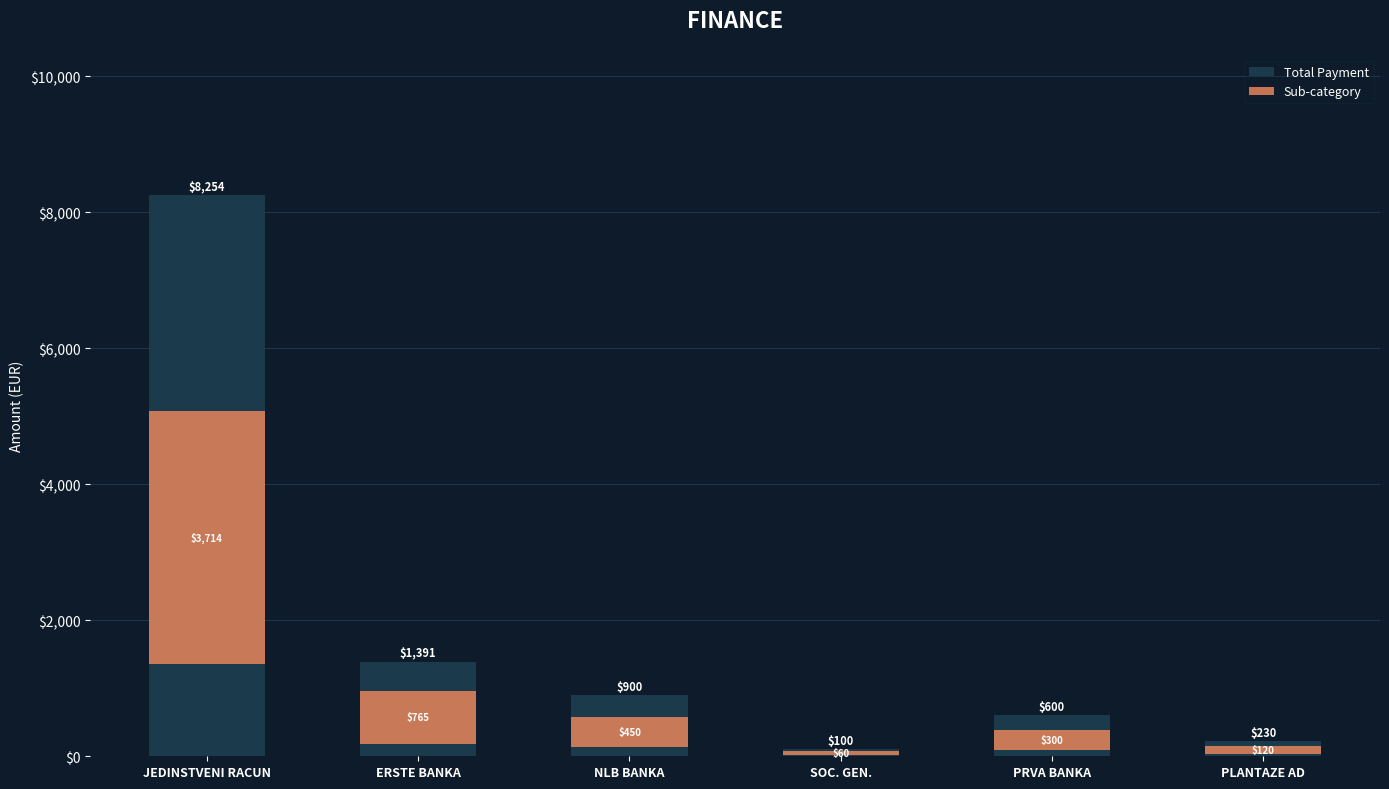

How many bars are there in total?

12